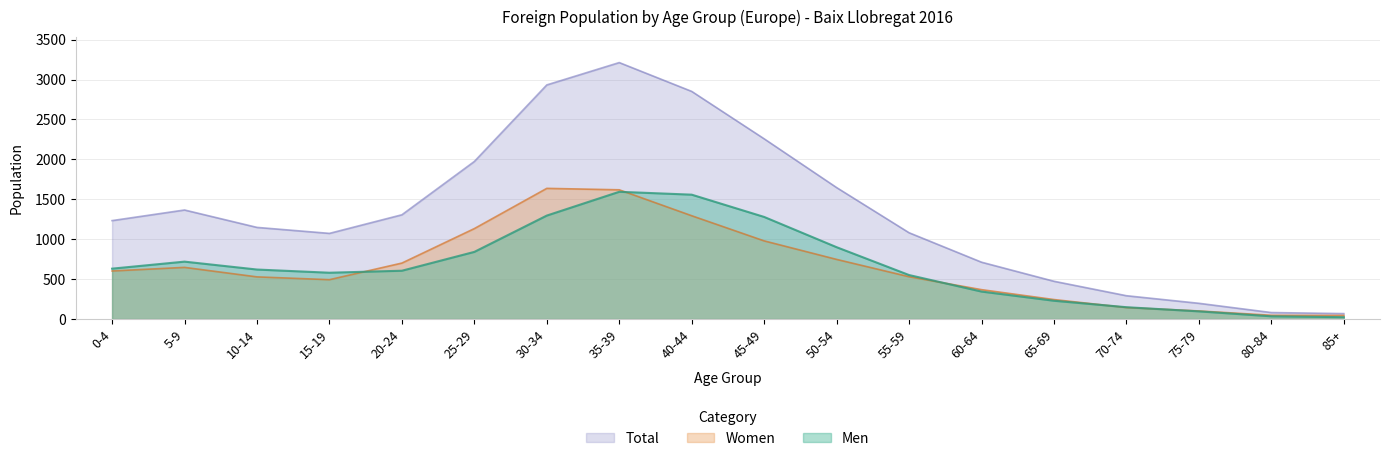

What is the highest value of the Total series?

3213